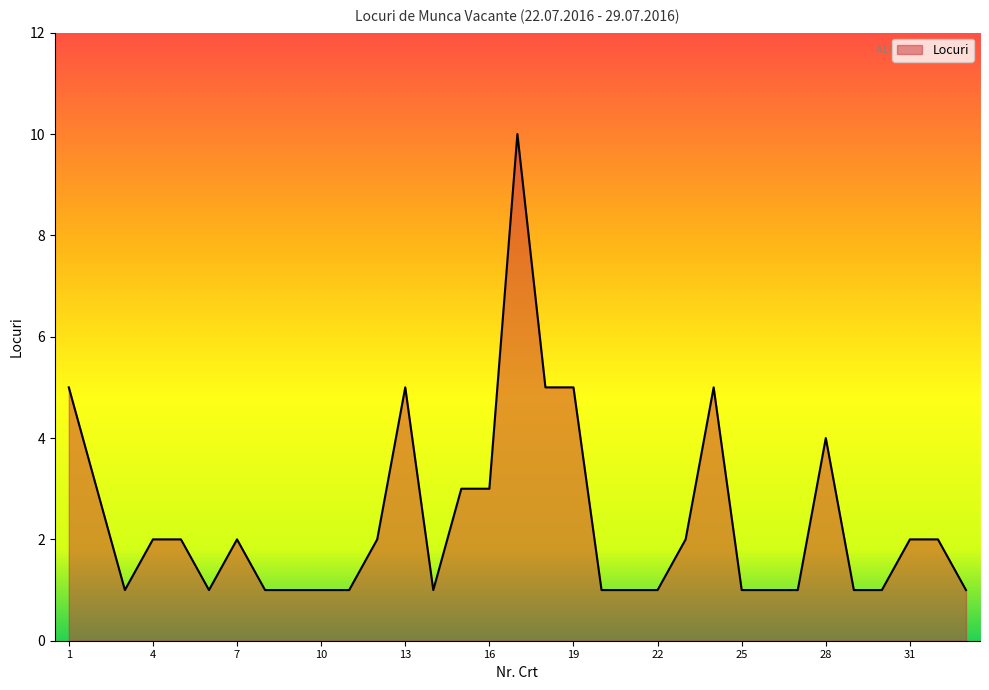

What is the minimum value shown in the chart?

1